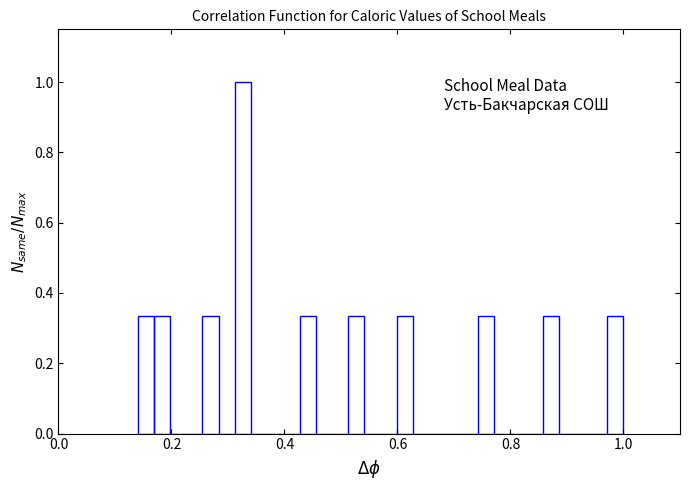

Around what value on the x-axis is the tallest bar? Give the approximate position of its centre, as read against the axis.

0.32